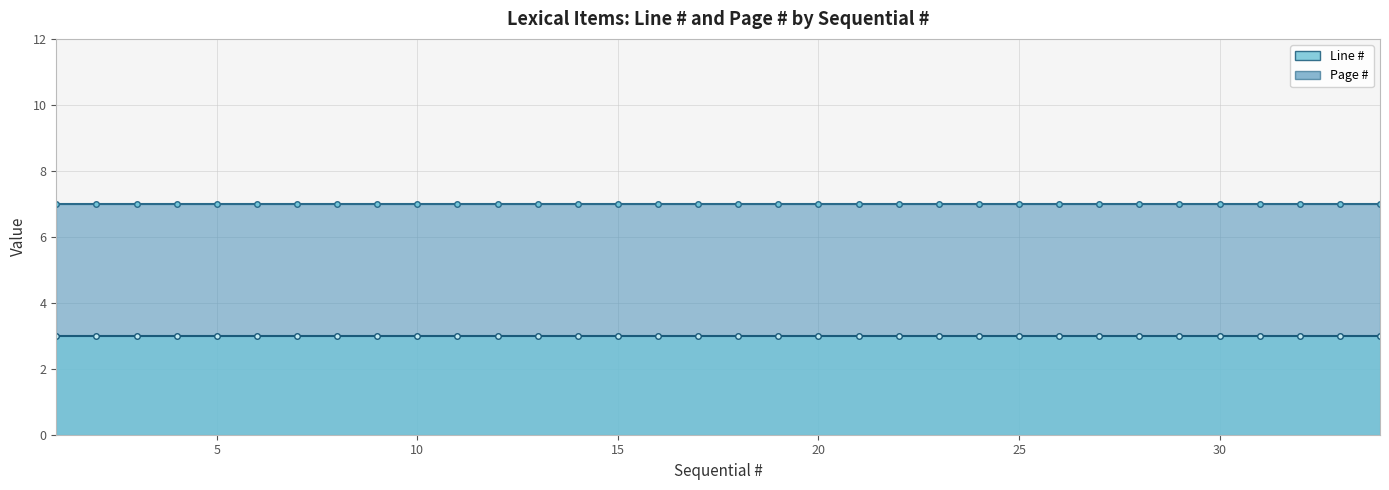

How many series are shown in this chart?

2